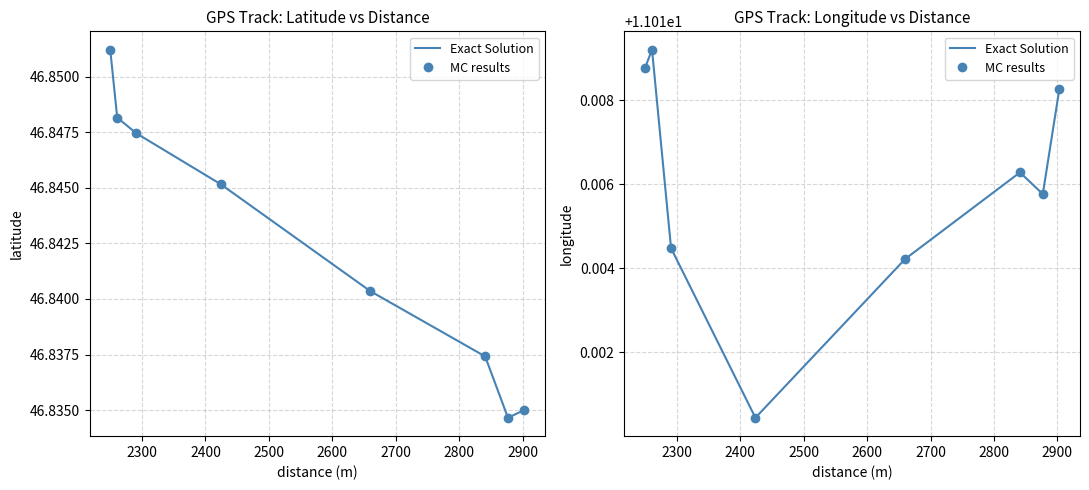

Does the chart have visible grid lines?

Yes